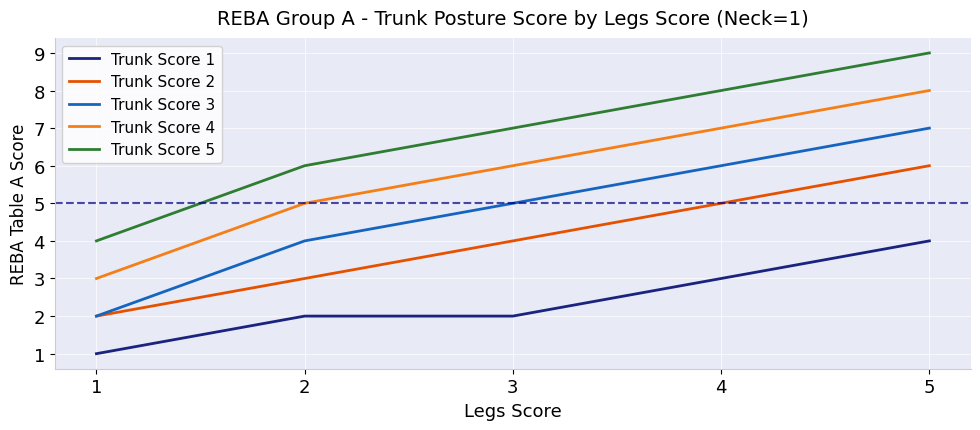

True or false: Trunk Score 5 has more than 1 interior local peaks.

False